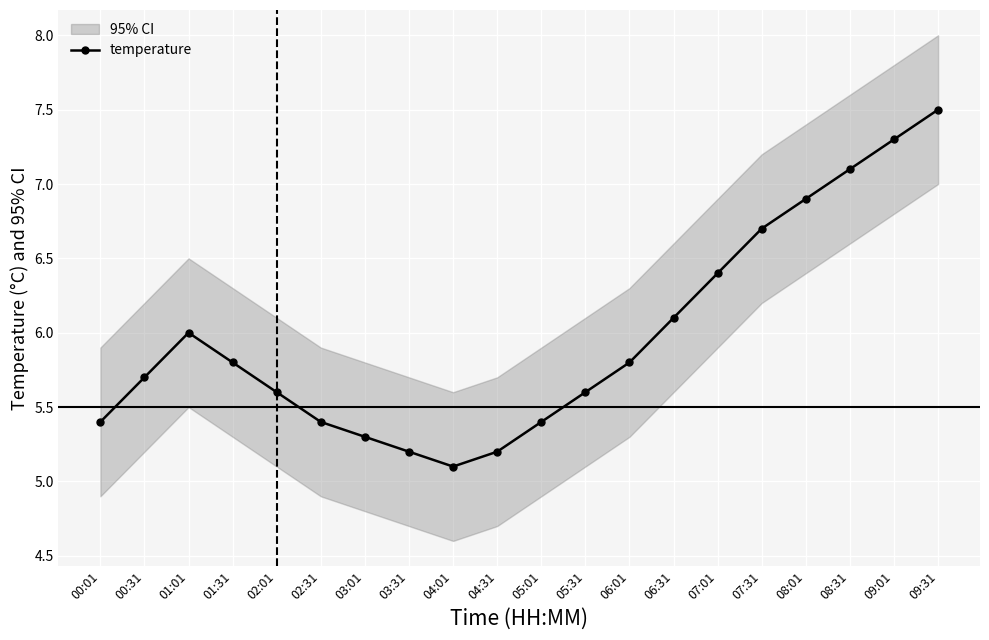

Between 04:31 and 08:01, which is larger?

08:01